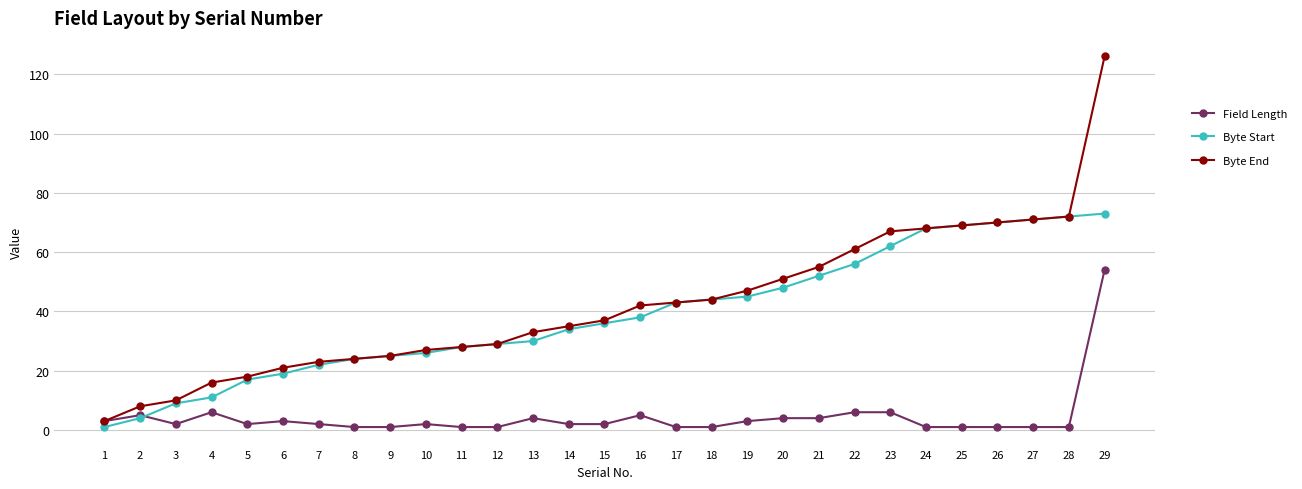

Which series has the largest range (max minus min)?

Byte End